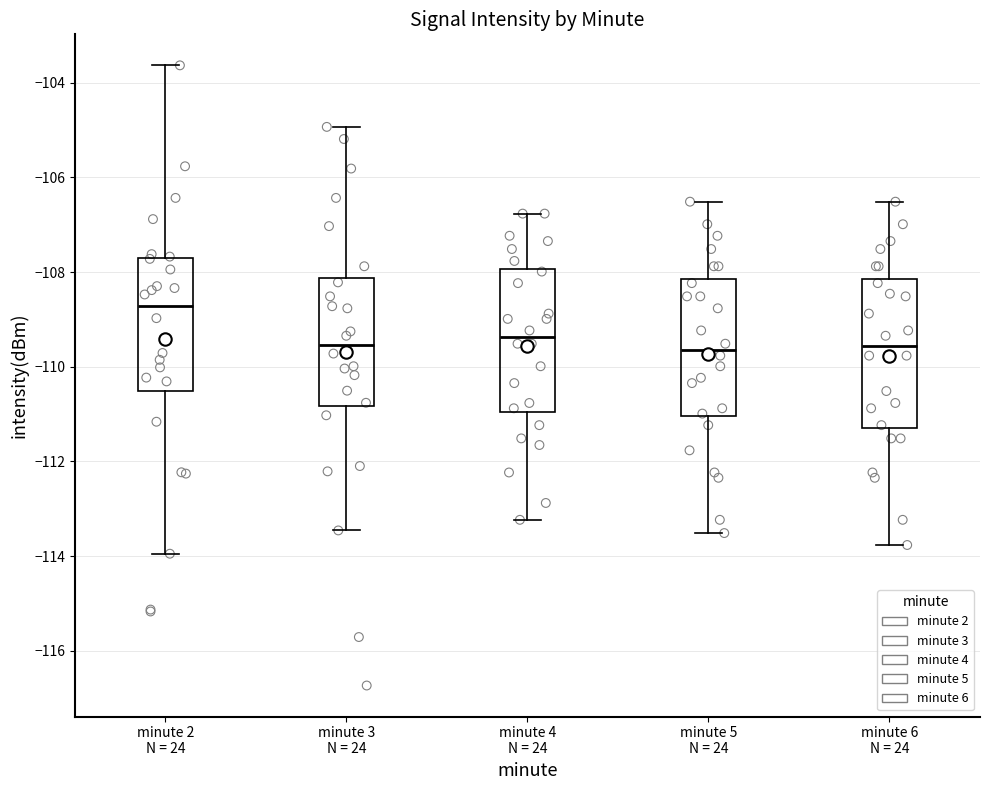

Reading left to right, transcribe this box plot: for each box, give where its median line is, the range the box spans, and where its two whiskers end, as read against the y-axis. The values are not printed on the chart, so give them approximately, as read against the axis.

minute 2 N = 24: median -108.8, box -110.6 to -107.8, whiskers -114.0 to -103.6
minute 3 N = 24: median -109.6, box -110.8 to -108.2, whiskers -113.4 to -105.0
minute 4 N = 24: median -109.4, box -111.0 to -108.0, whiskers -113.2 to -106.8
minute 5 N = 24: median -109.6, box -111.0 to -108.2, whiskers -113.6 to -106.6
minute 6 N = 24: median -109.6, box -111.4 to -108.2, whiskers -113.8 to -106.6